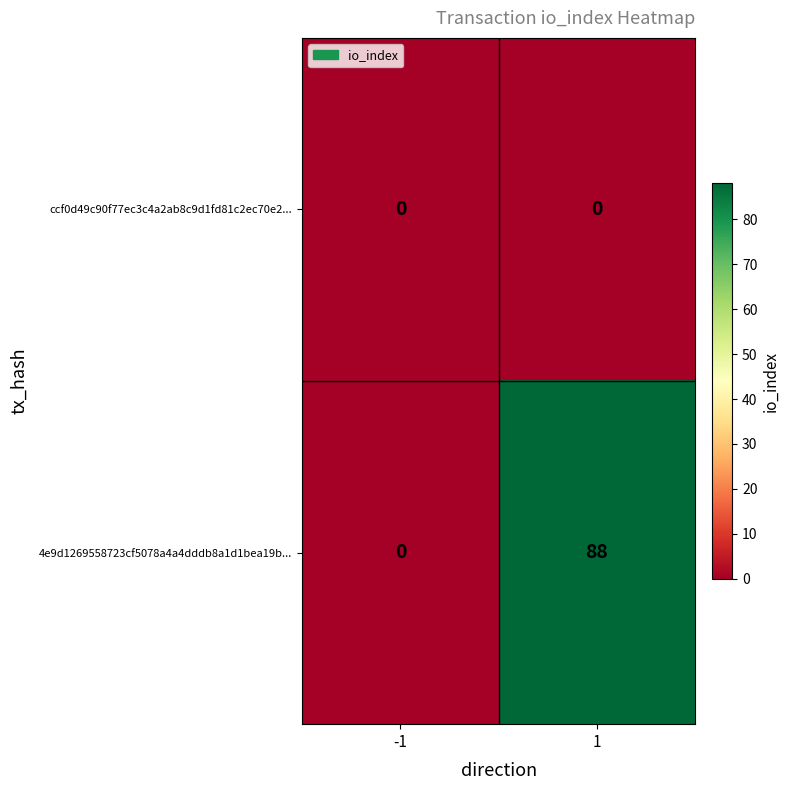

What is the maximum value shown in the chart?

88